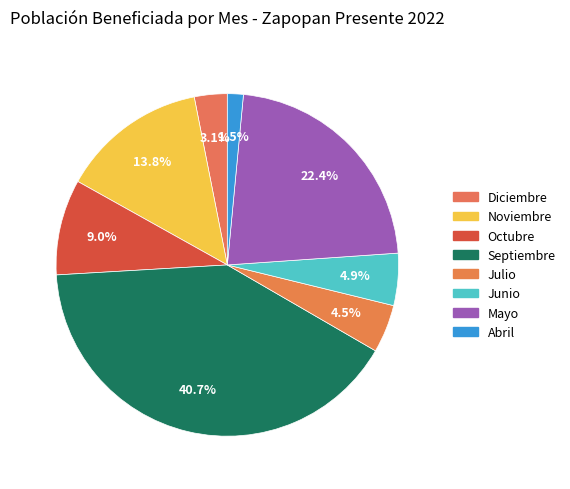

Which slice is the smallest?

Abril